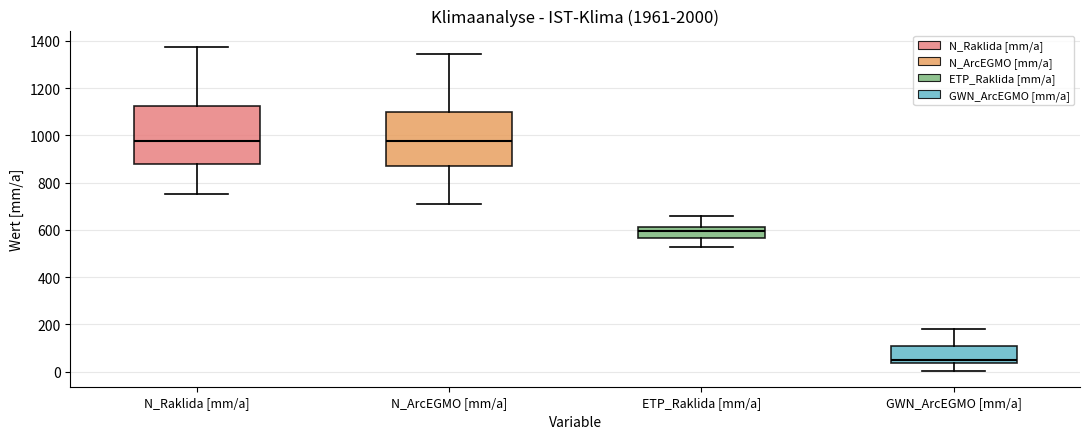

Which box has the lowest median line?

GWN_ArcEGMO [mm/a]